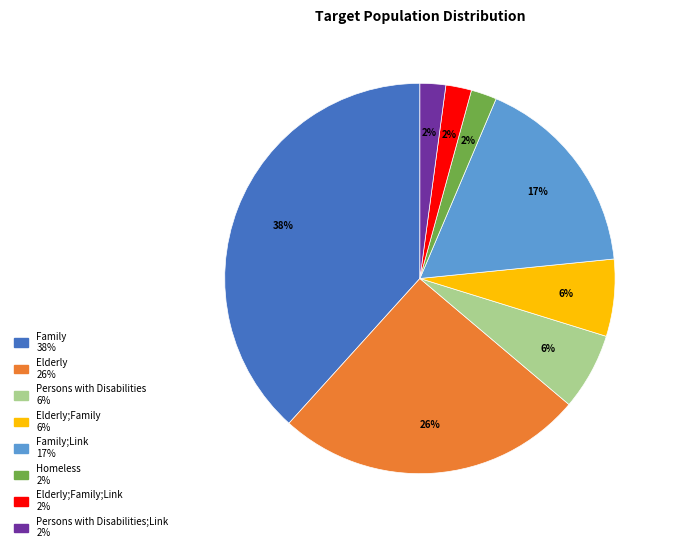

To the nearest percent, what is the average slice percentage?

12%